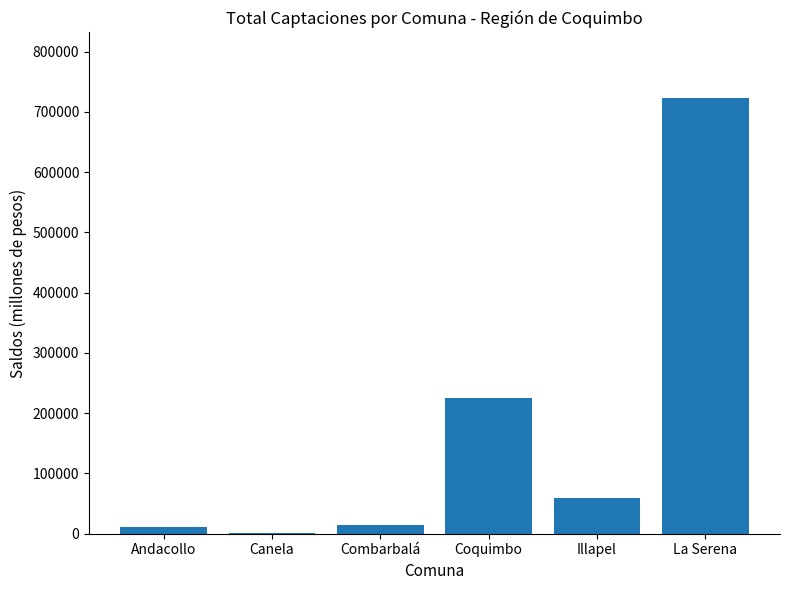

What is the sum of the values at Illapel and Coquimbo?

283198.6